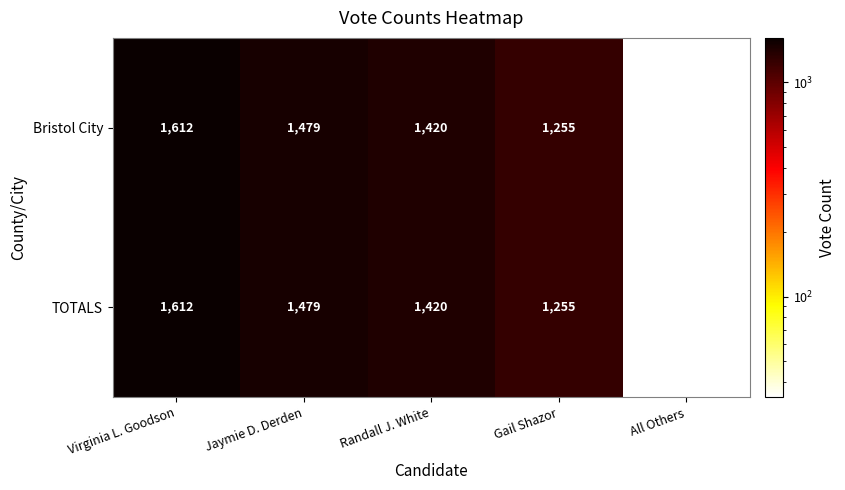

List the labels in order of Bristol City value, largest first.

Virginia L. Goodson, Jaymie D. Derden, Randall J. White, Gail Shazor, All Others